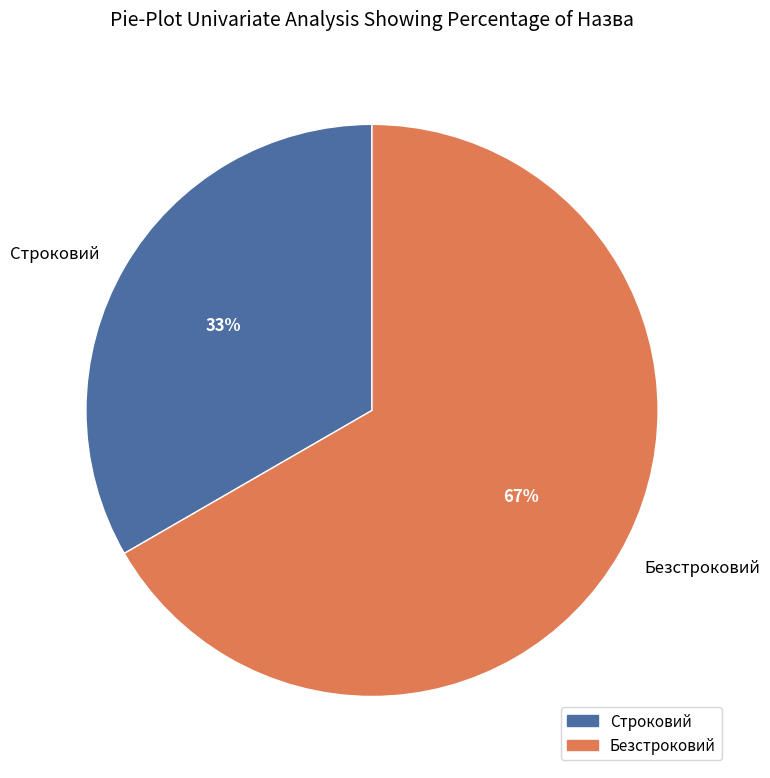

To the nearest percent, what is the average slice percentage?

50%